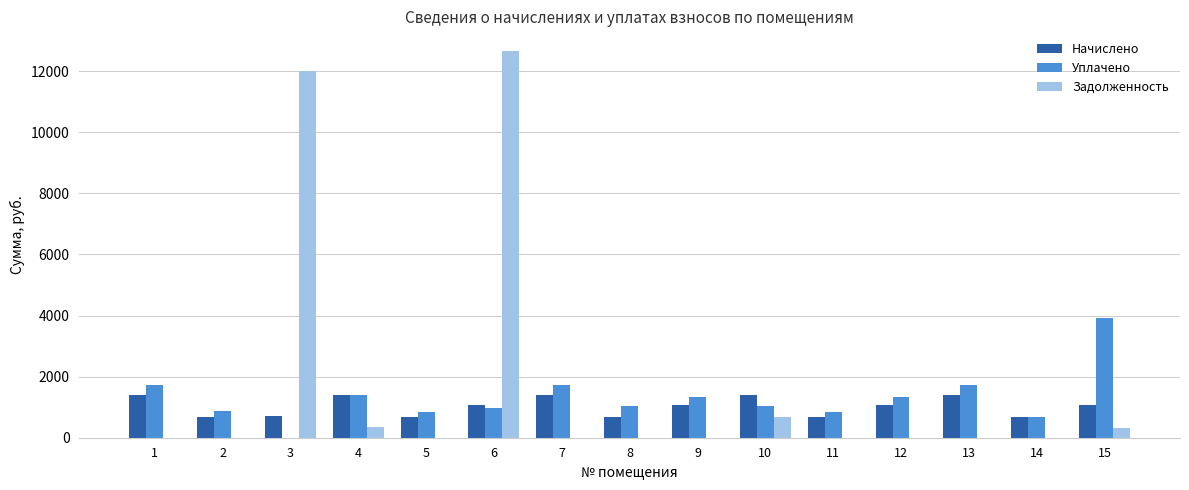

The value of Задолженность at 1 is 0.0. True or false?

True